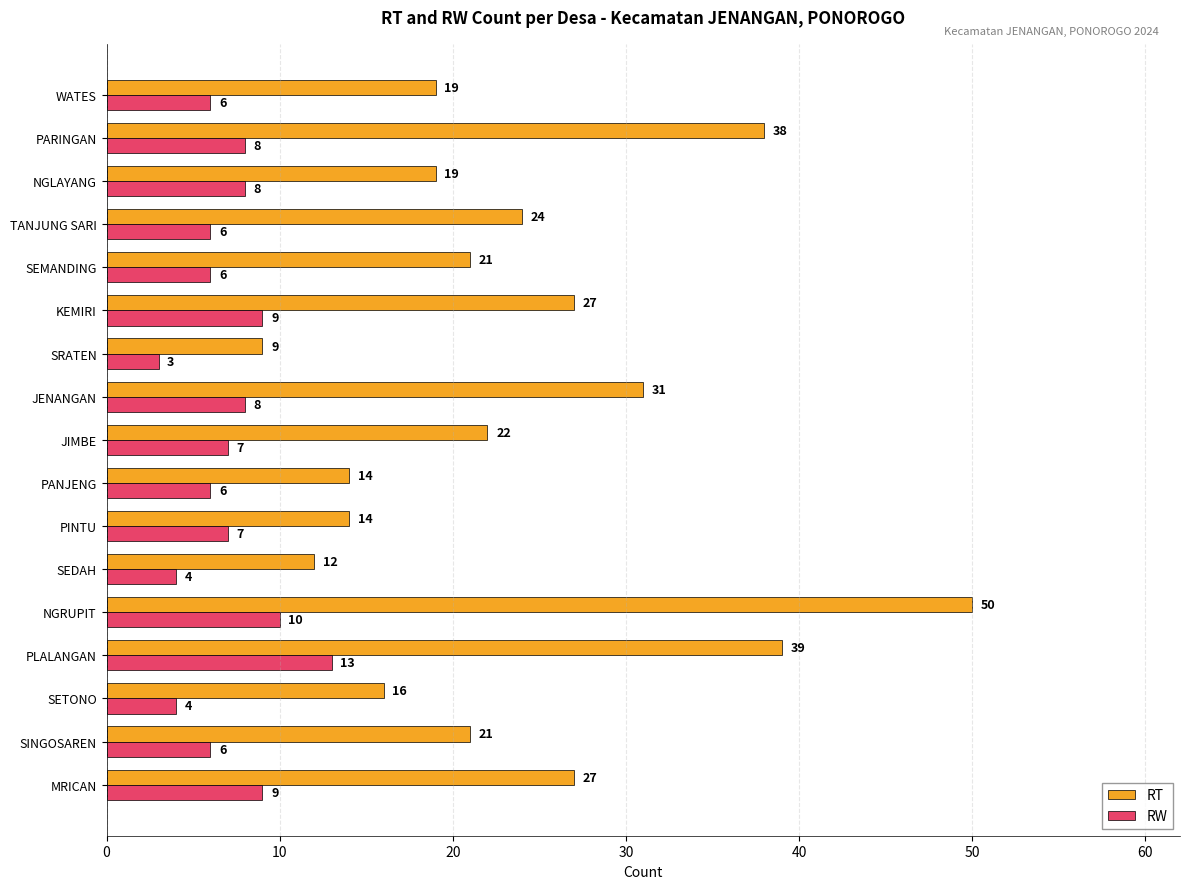

True or false: RW has a value of 6 at PANJENG.

True